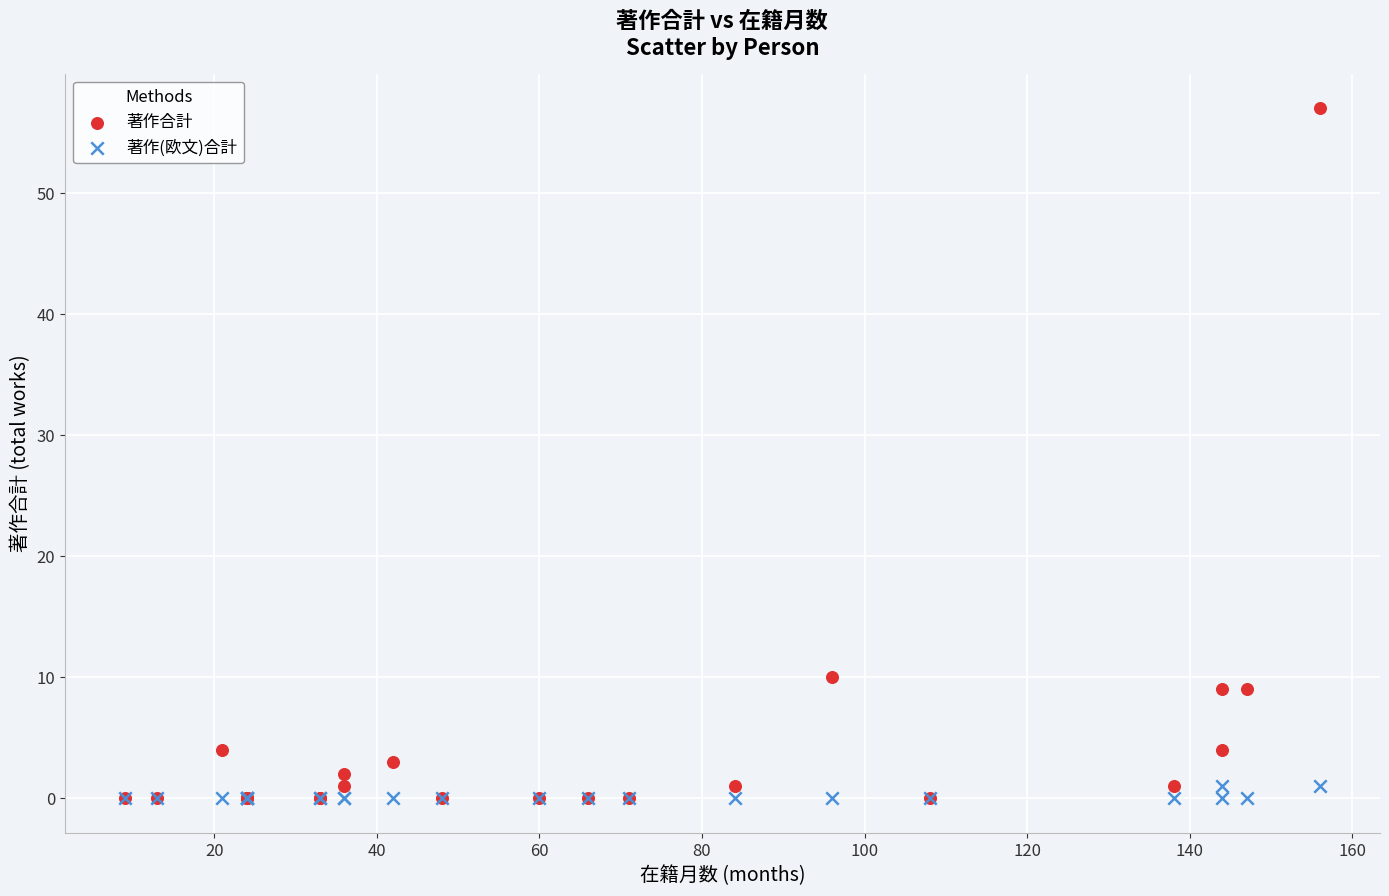

In the 著作合計 series, what Y value is closest to 28?

10